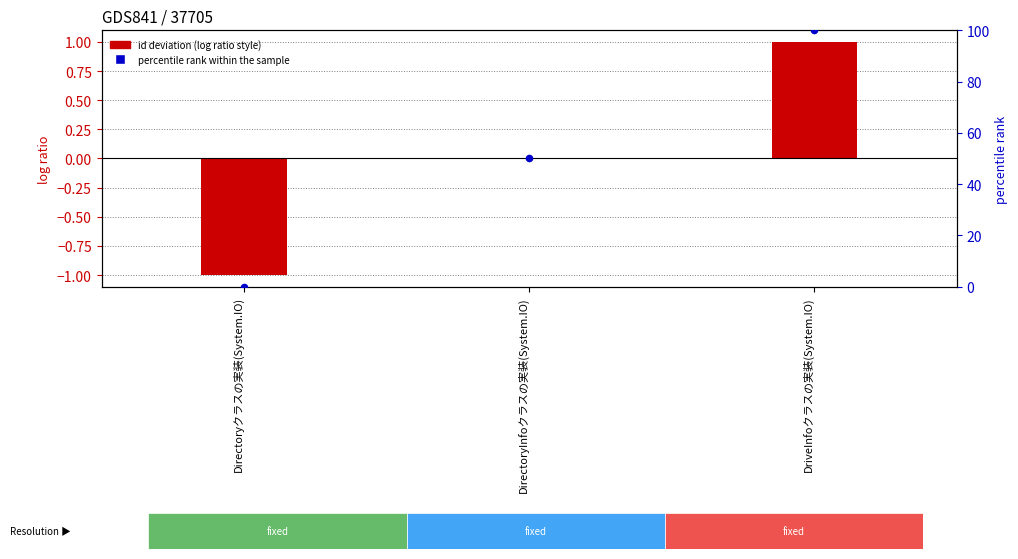

Is the value of id (deviation from mean) at DriveInfoクラスの実装(System.IO) greater than the value of percentile rank within the sample at DirectoryInfoクラスの実装(System.IO)?

No